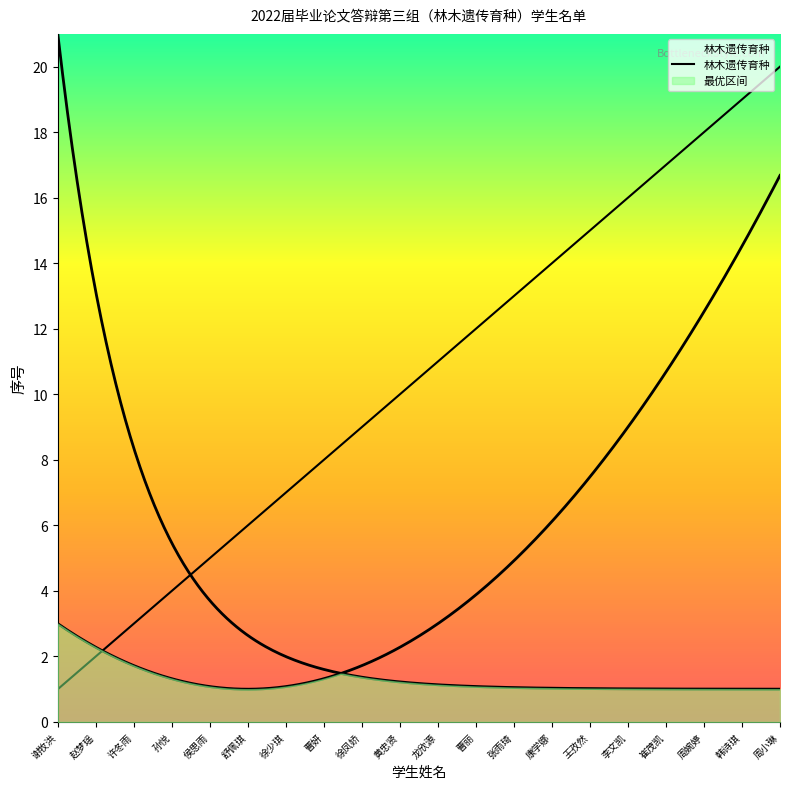

What is the sum of all values?

210